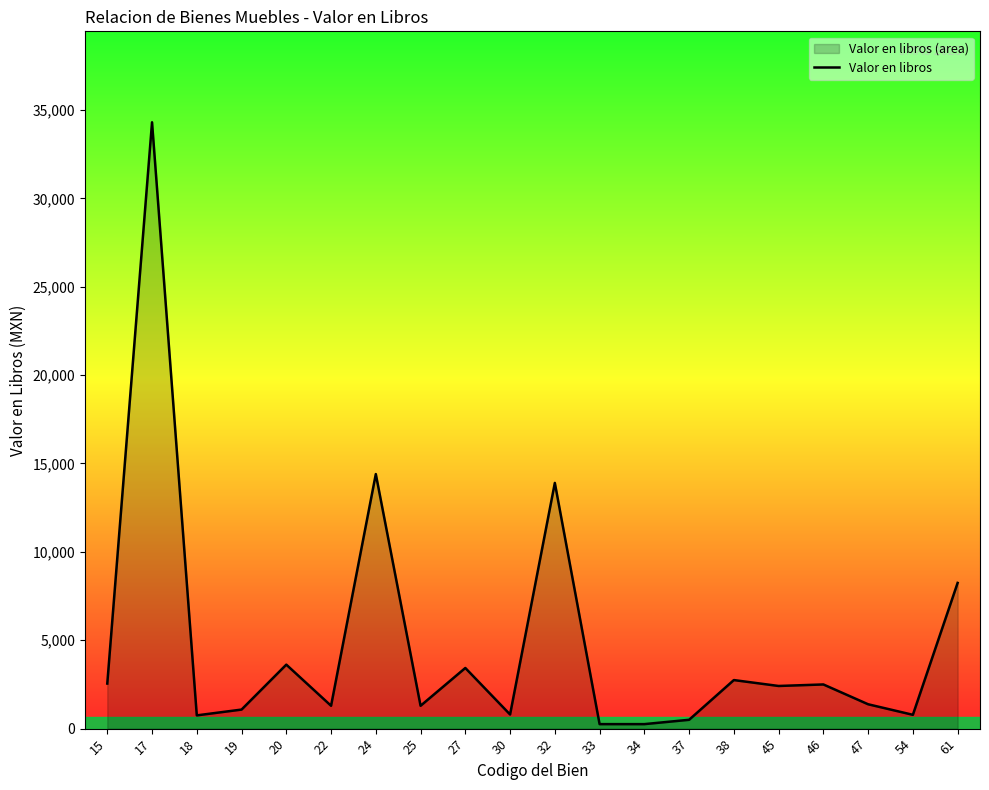

What is the value of the 11th point from the left?

13900.0